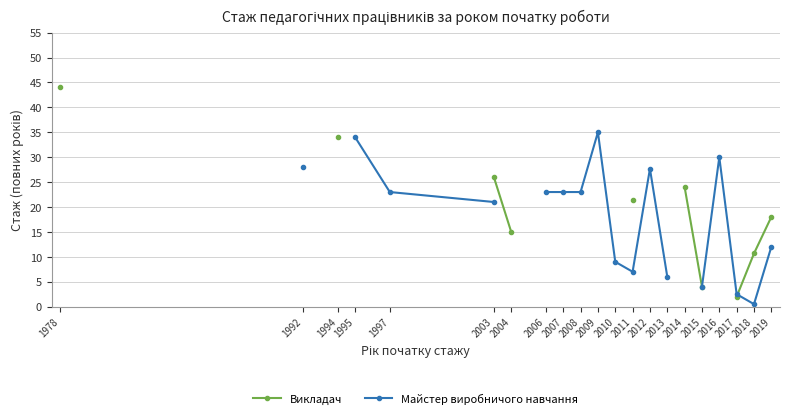

What is the approximate value of Майстер виробничого навчання at 2016?

30.0